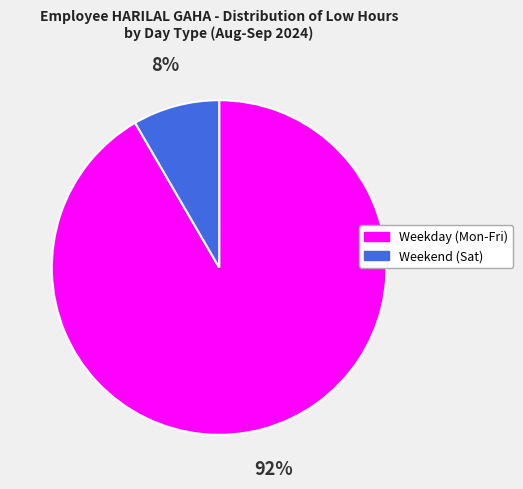

To the nearest percent, what is the average slice percentage?

50%